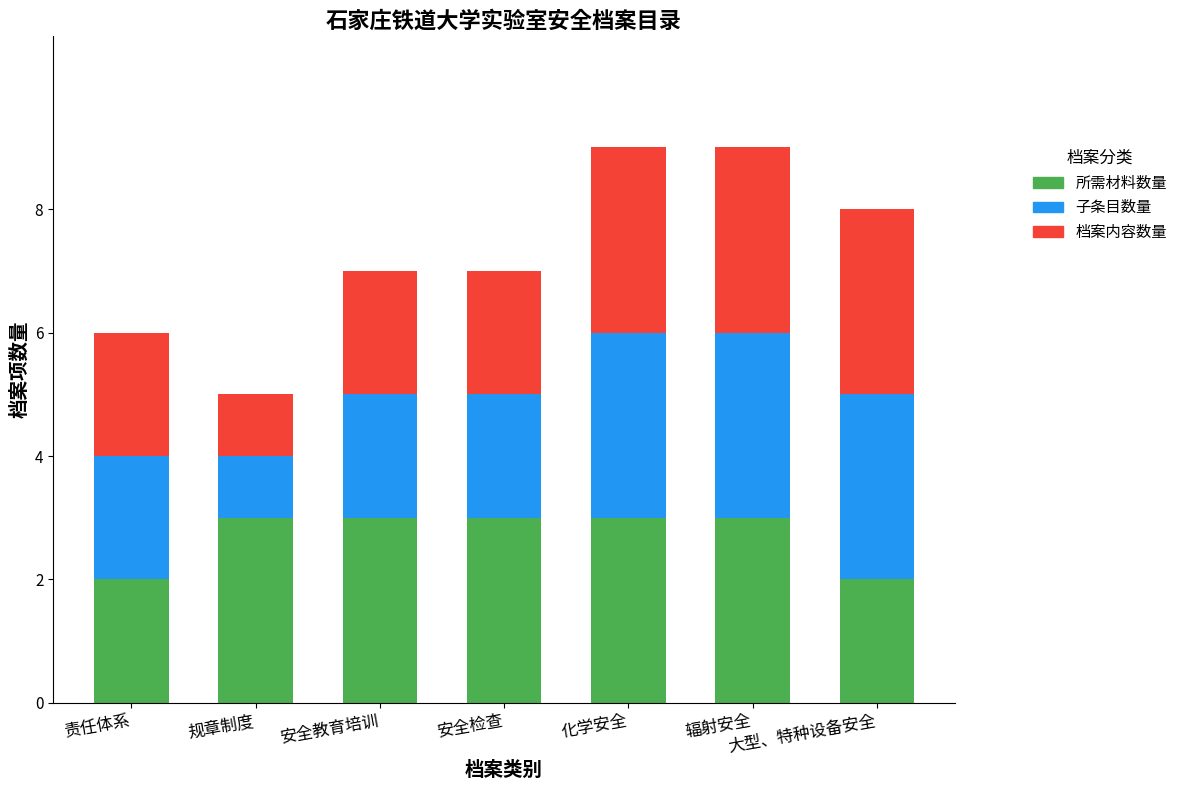

What is the total value across all series at 辐射安全?

9